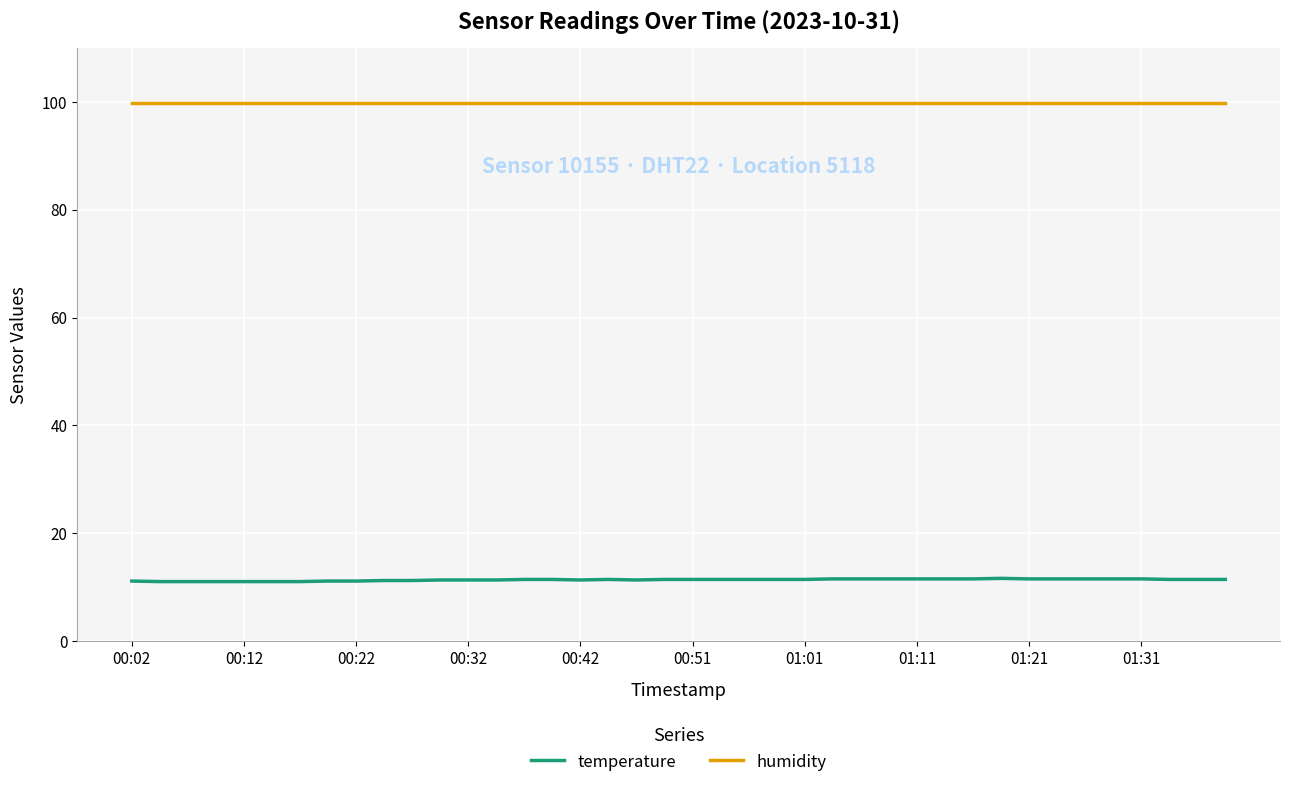

What is the maximum value for temperature?

11.6